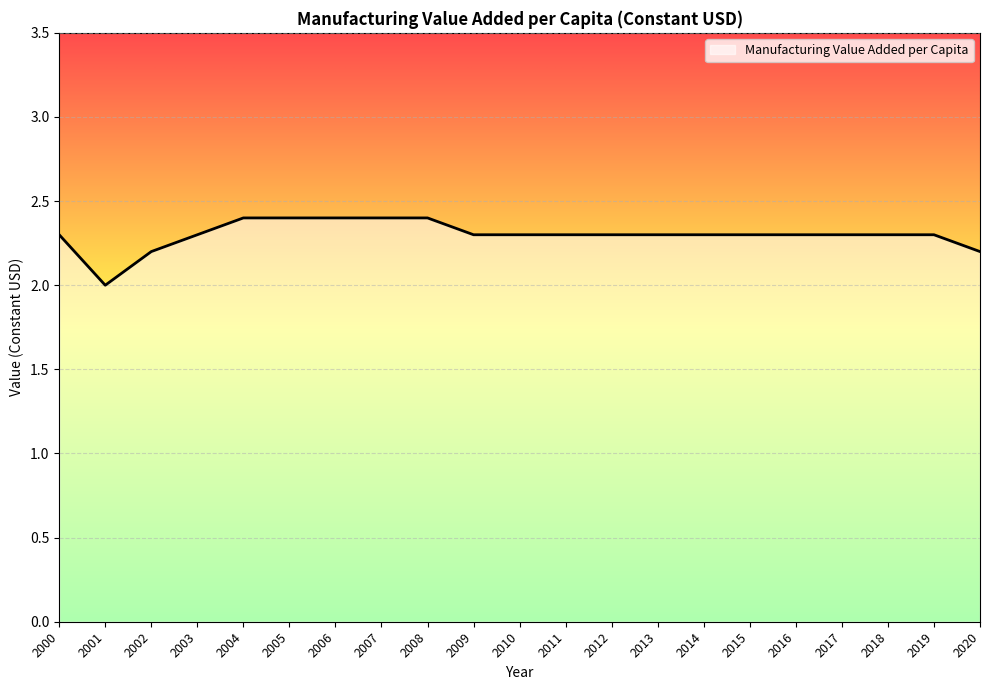

At which category does the chart reach its minimum across all series?

2001